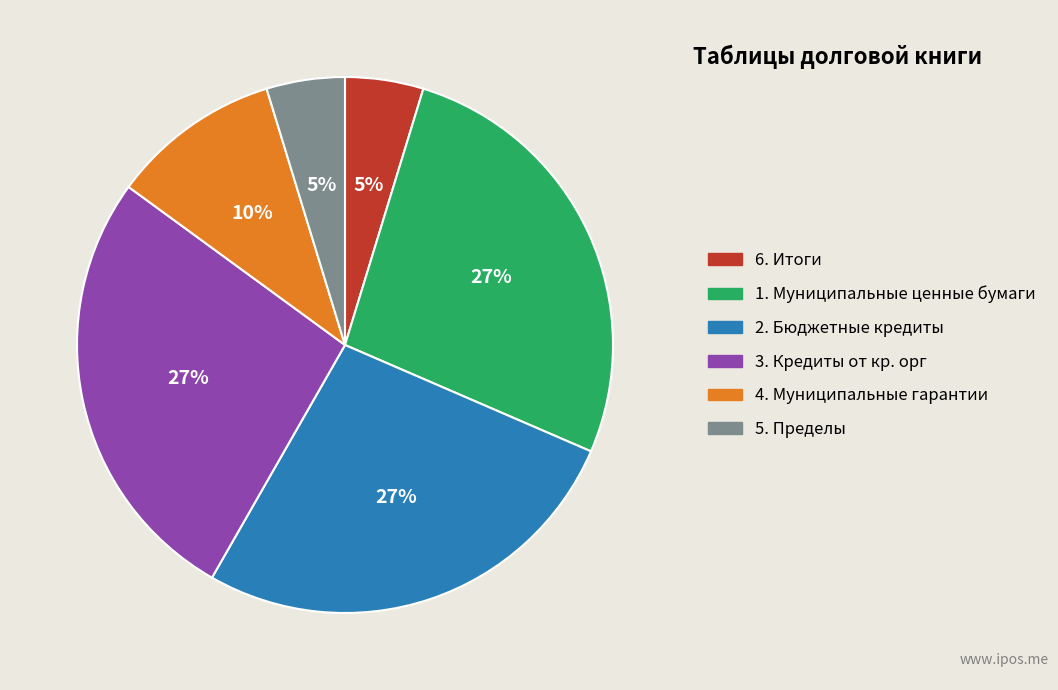

What percentage is the 1. Муниципальные ценные бумаги slice, to the nearest percent?

27%